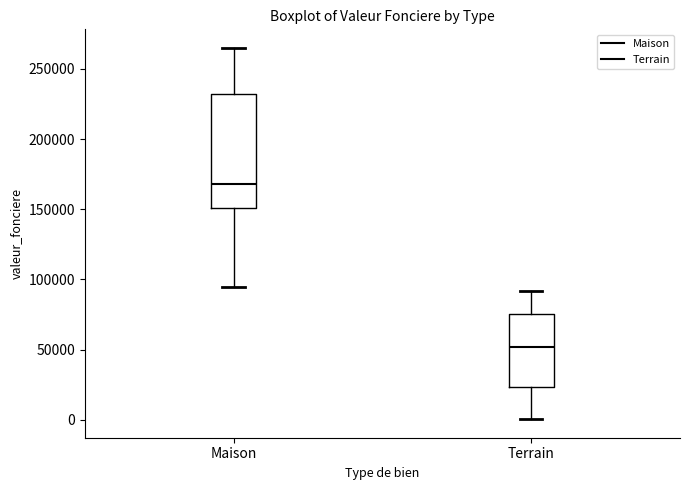

Which box is the tallest, from its lower edge to its upper edge?

Maison